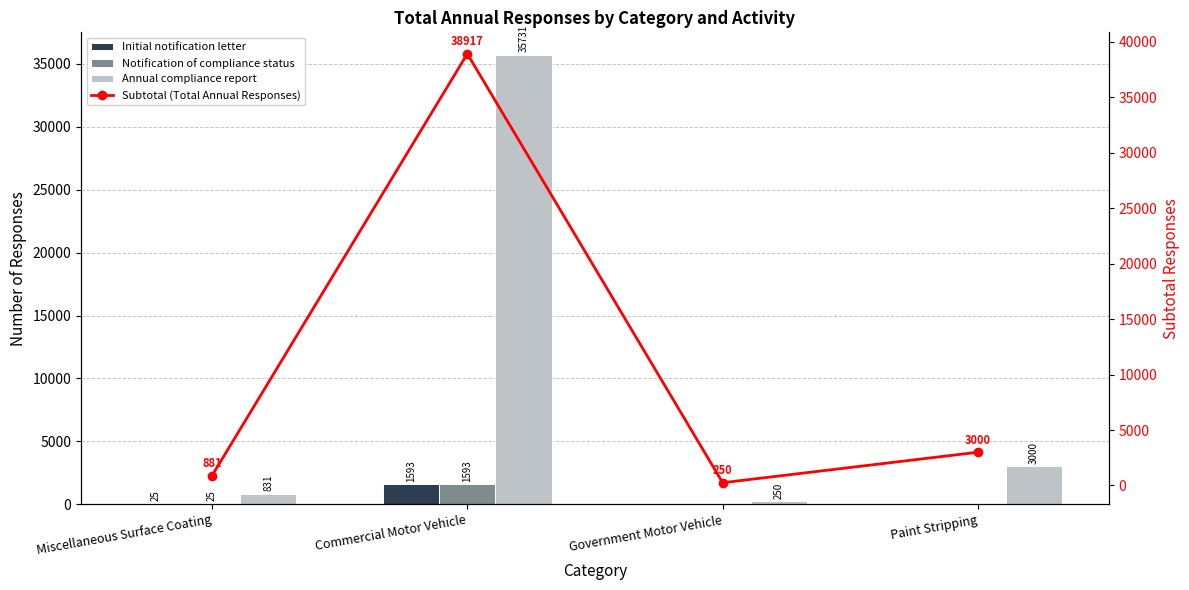

True or false: Initial notification letter has a value of 0 at Paint Stripping.

True